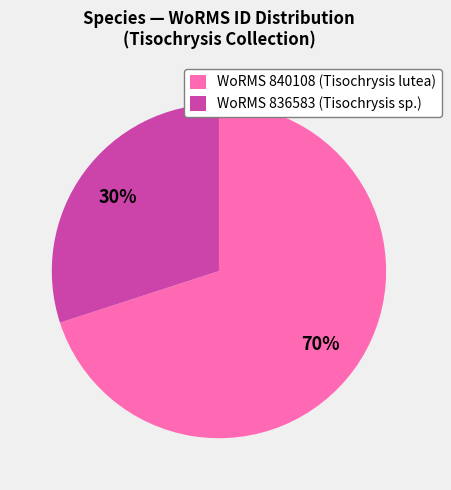

Is the sum of WoRMS 840108 (Tisochrysis lutea) and WoRMS 836583 (Tisochrysis sp.) greater than half?

Yes